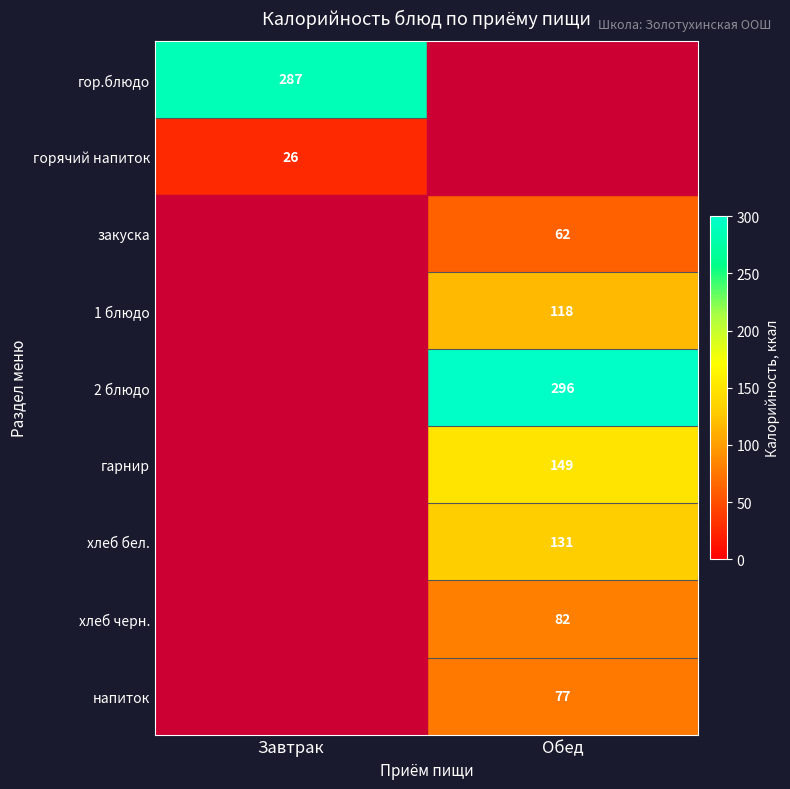

What is the total value across all series at Обед?

915